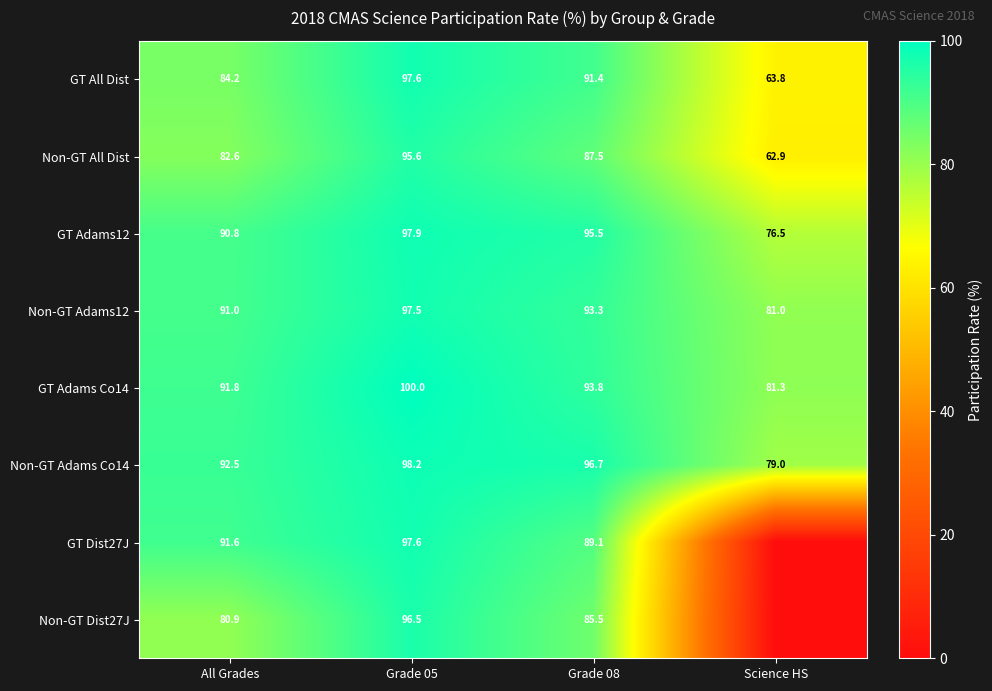

Rank the categories by Non-GT All Dist value from highest to lowest.

Grade 05, Grade 08, All Grades, Science HS